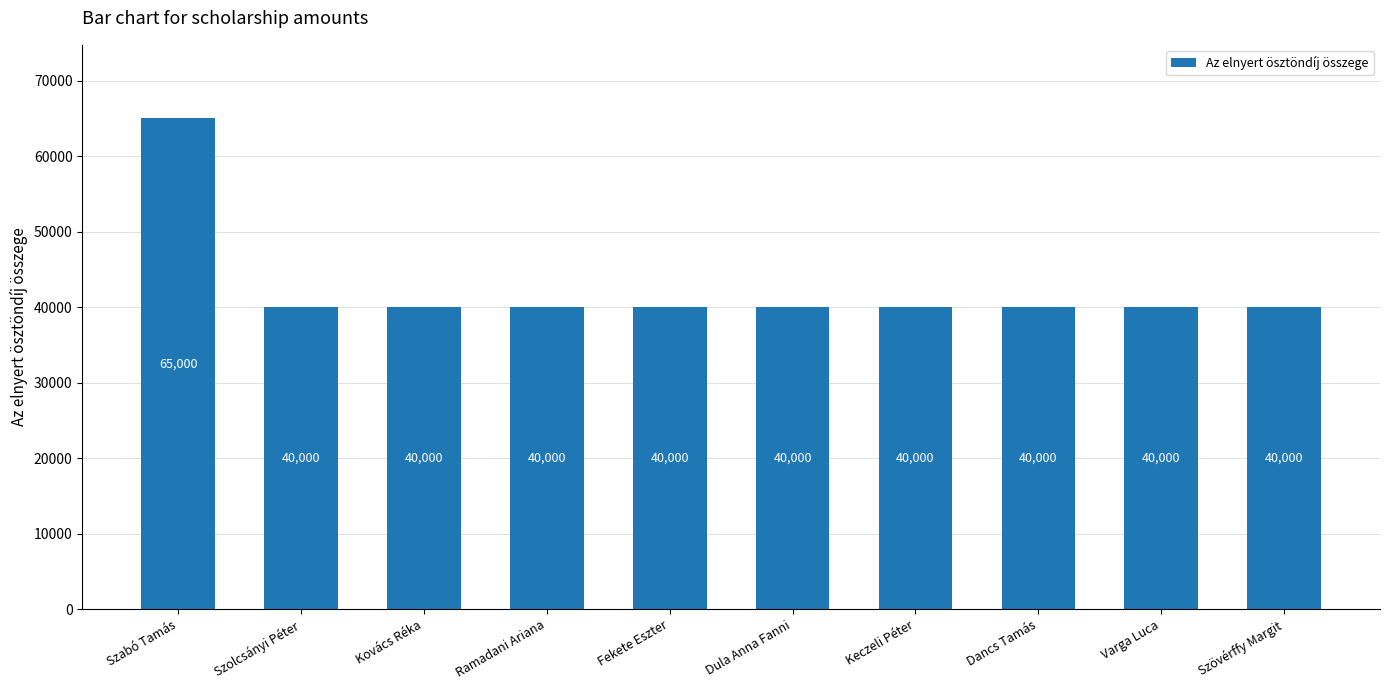

What position from the left is Kovács Réka?

3